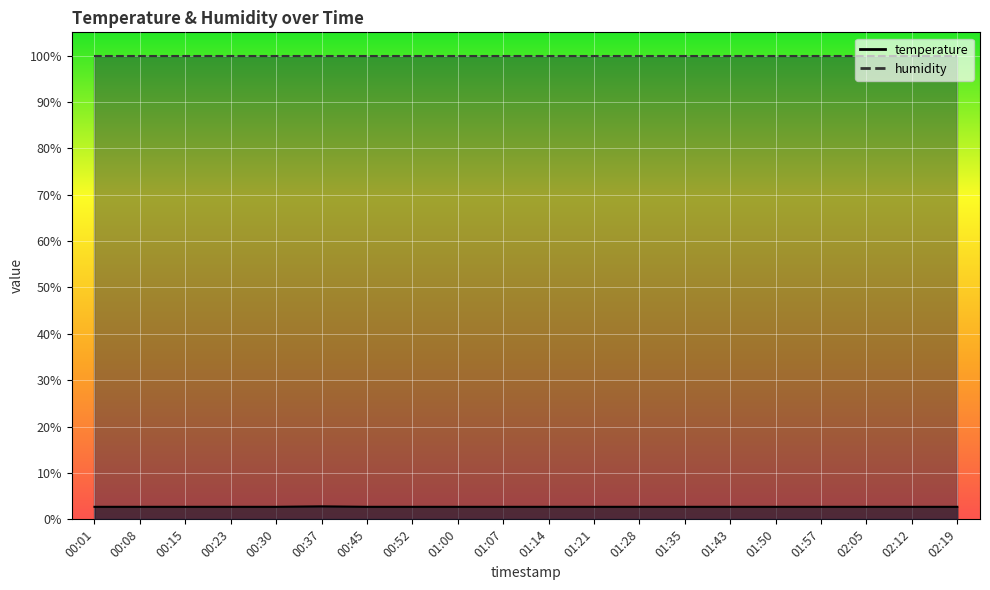

True or false: the data shows 3.7 at 00:01.

False